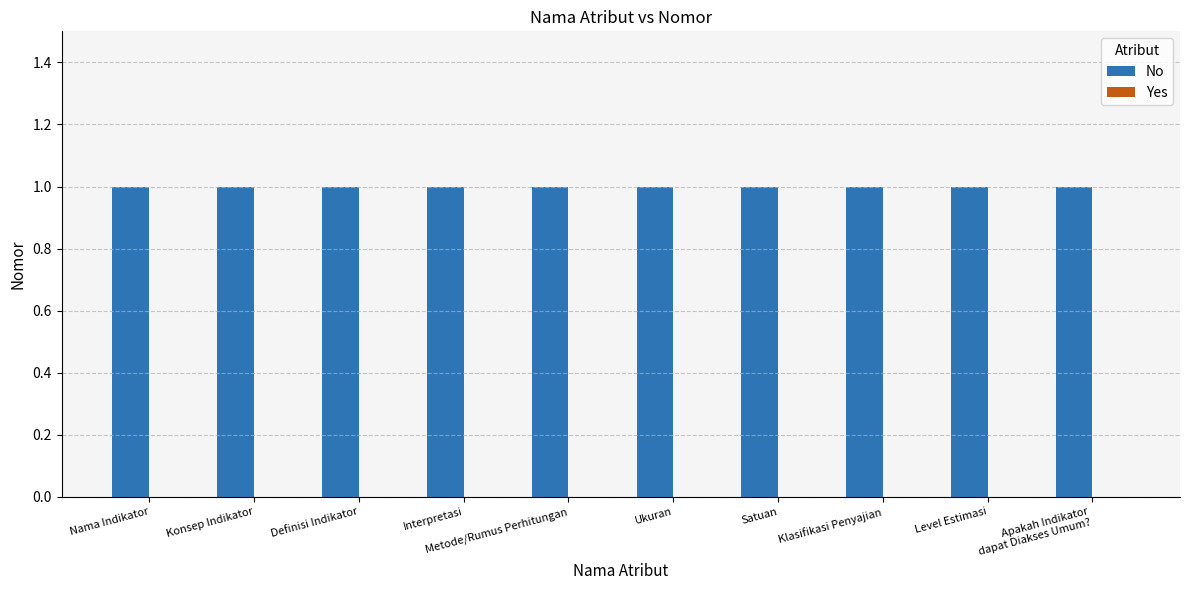

Rank the series by their maximum value, from highest to lowest.

No, Yes